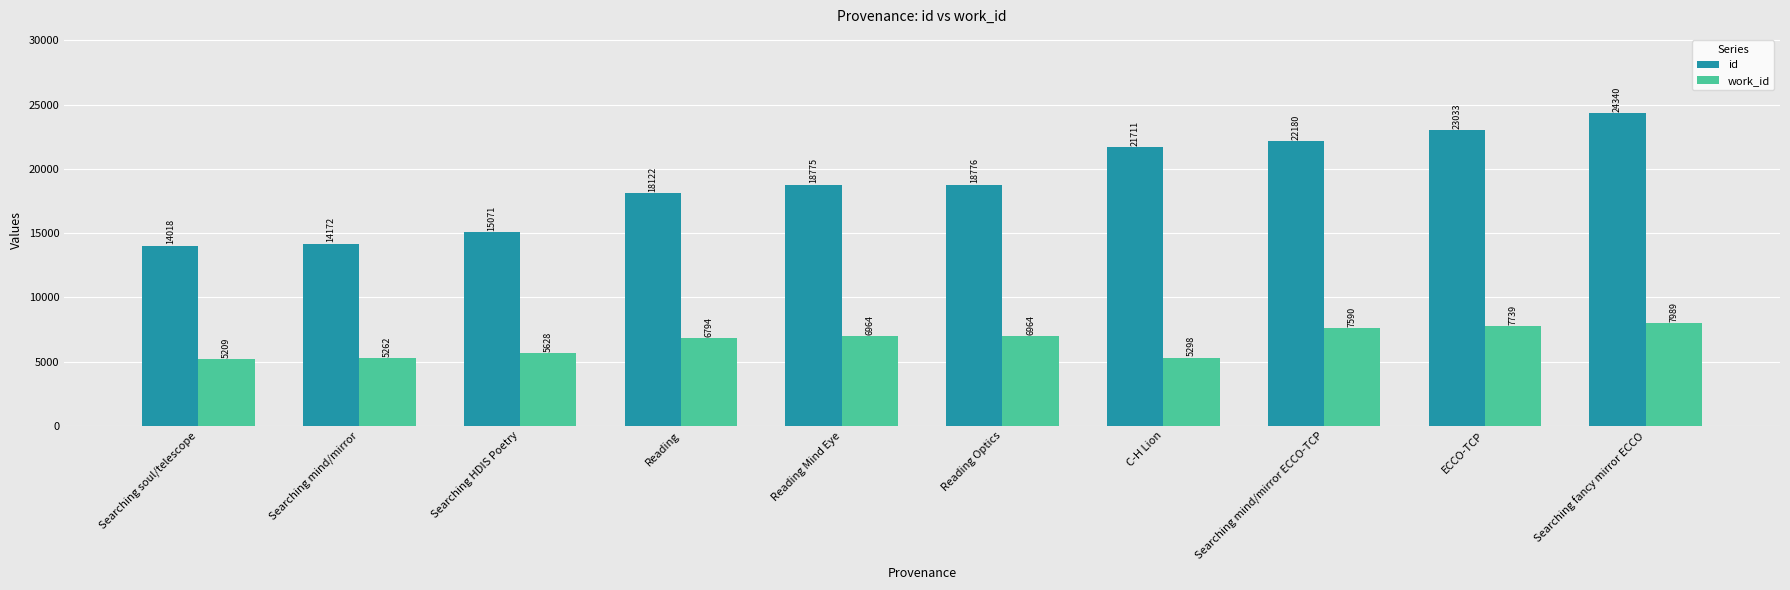

What is the label of the 9th bar from the left?

ECCO-TCP